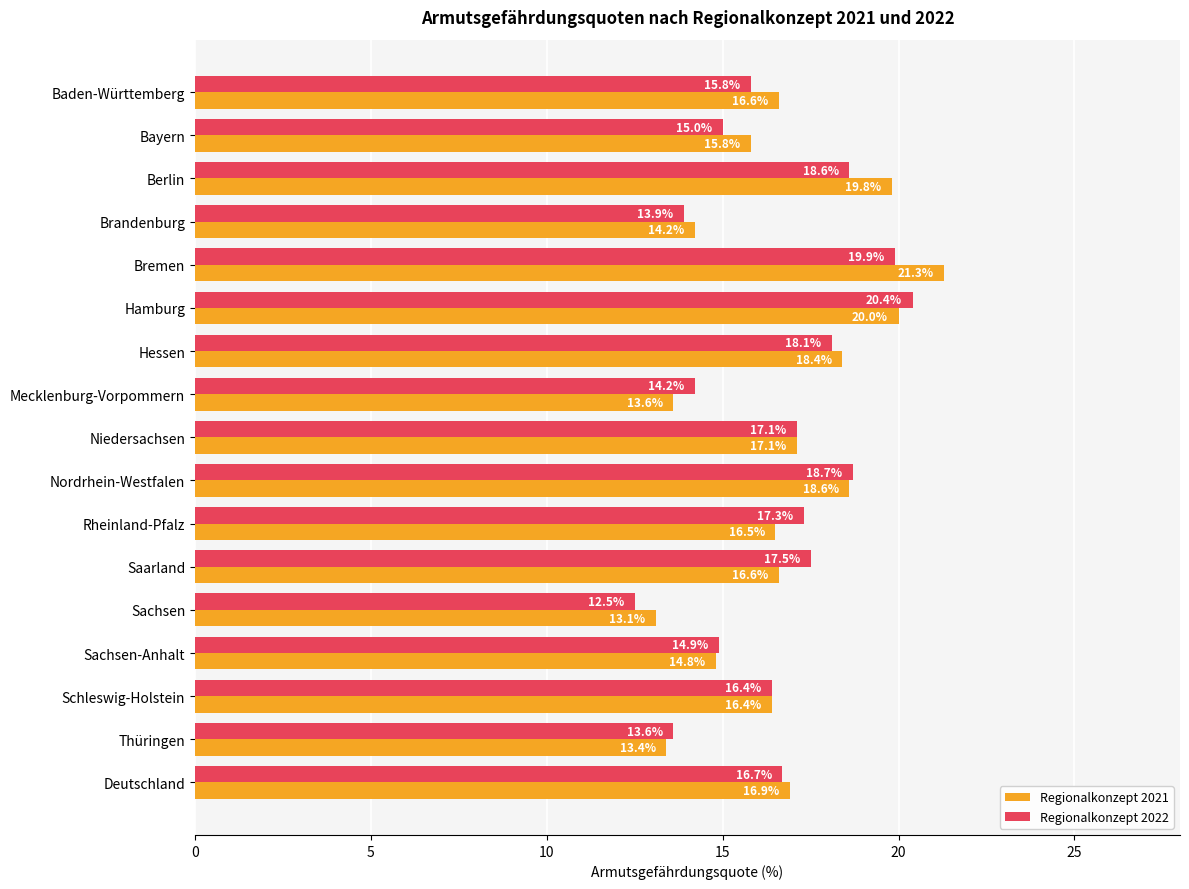

Is it true that Regionalkonzept 2021 equals 16.6 at Saarland?

True